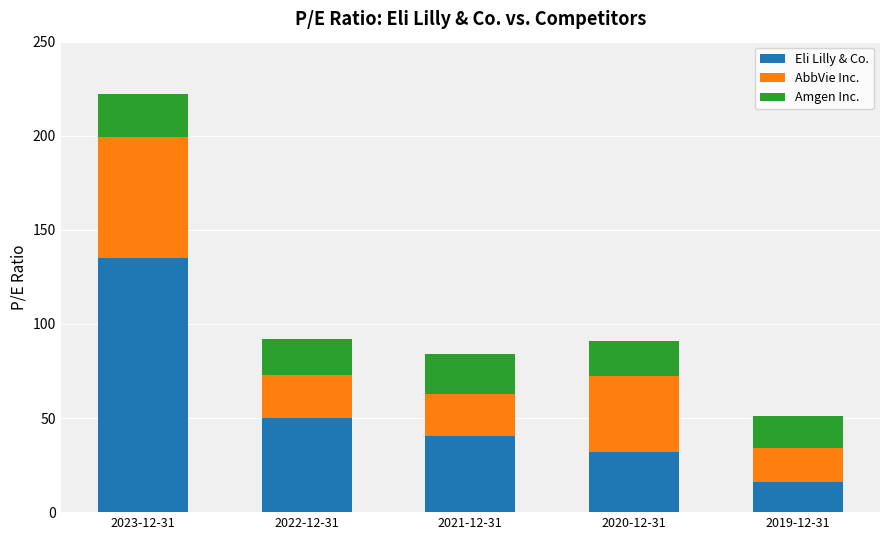

Are the bars grouped side by side (vs. stacked)?

No